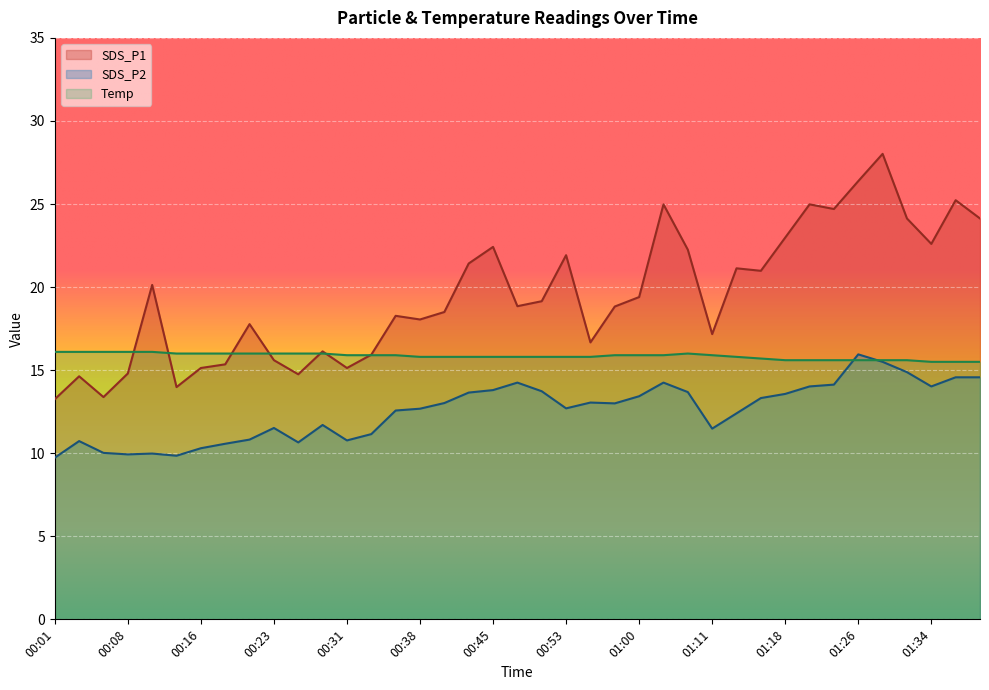

Rank the series by their maximum value, from lowest to highest.

SDS_P2, Temp, SDS_P1